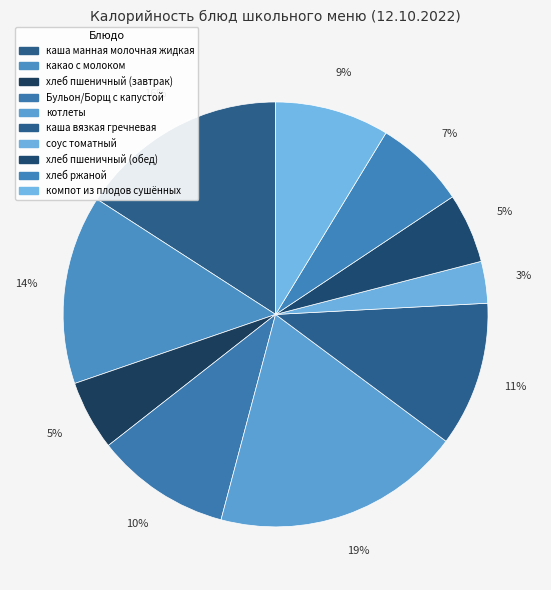

Which category has the biggest portion of the pie?

котлеты